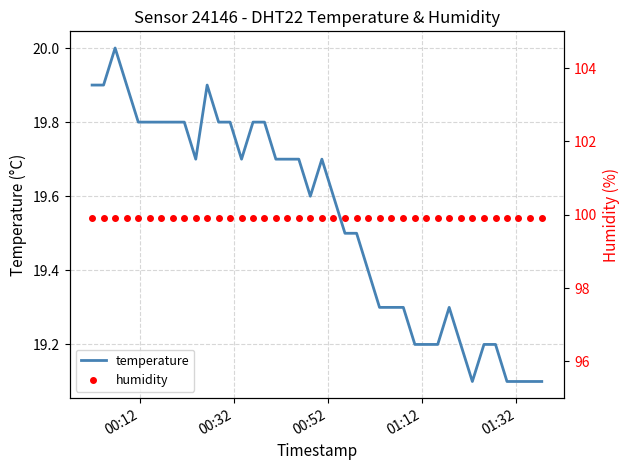

Which series has the largest range (max minus min)?

temperature